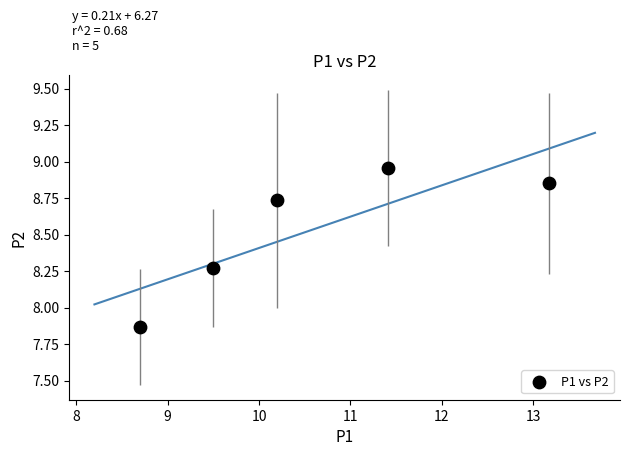

What is the range of Y values (max minus min)?

1.1